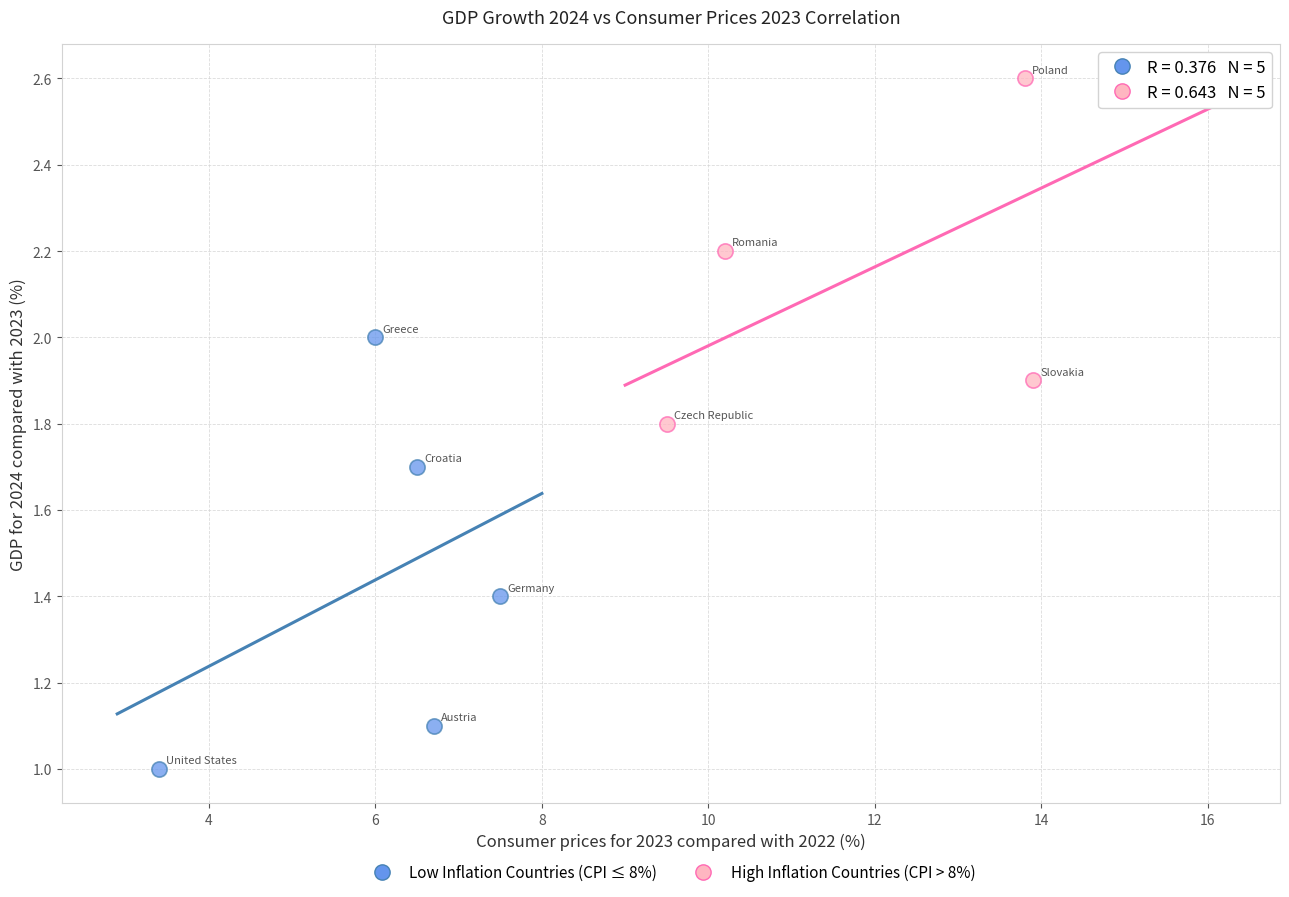

Which series contains the highest Y value?

High Inflation Countries (CPI > 8%)